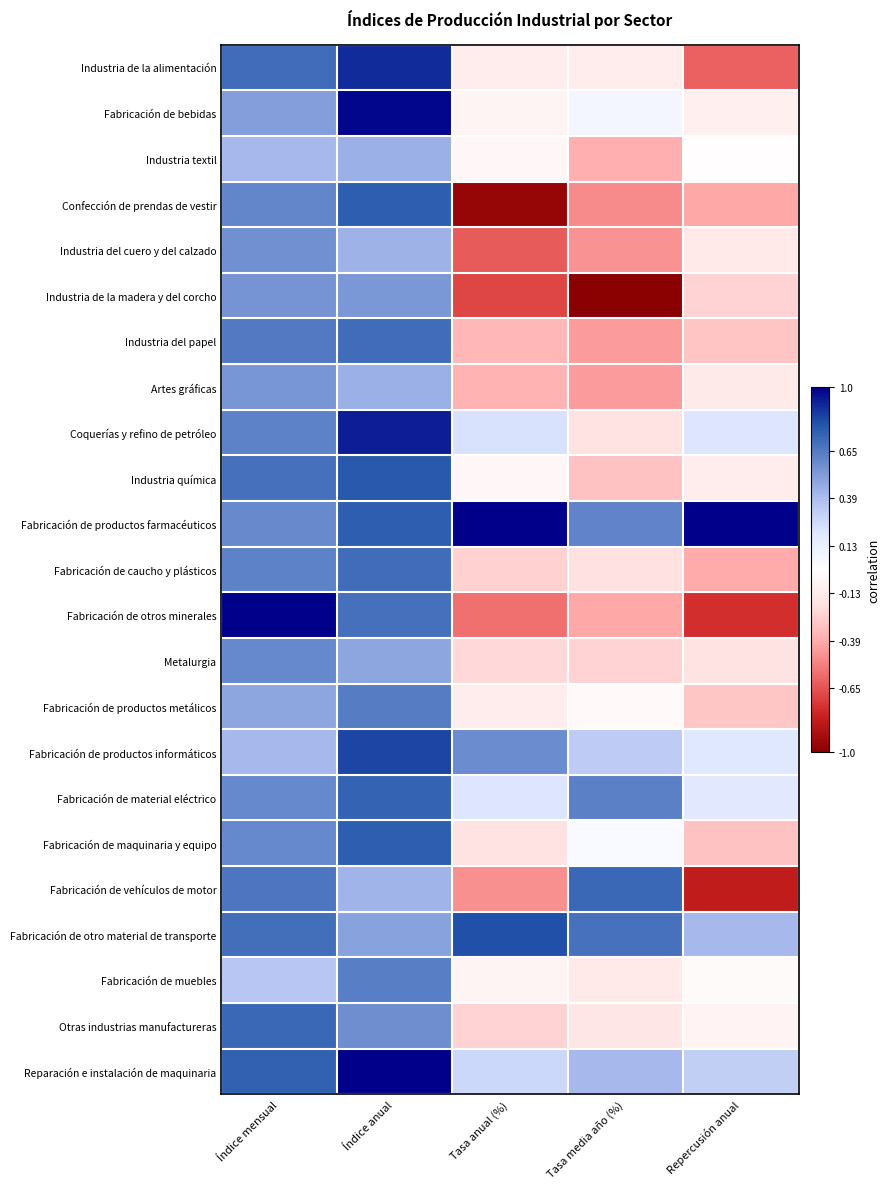

Which series changed the most between Índice anual and Tasa anual (%)?

Confección de prendas de vestir